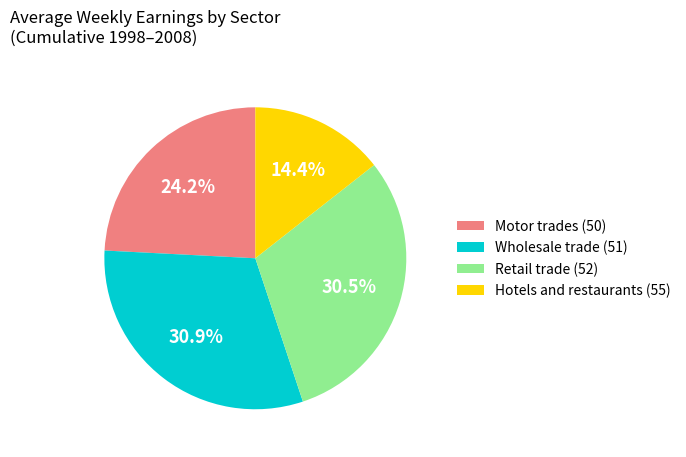

Which slice is the smallest?

Hotels and restaurants (55)